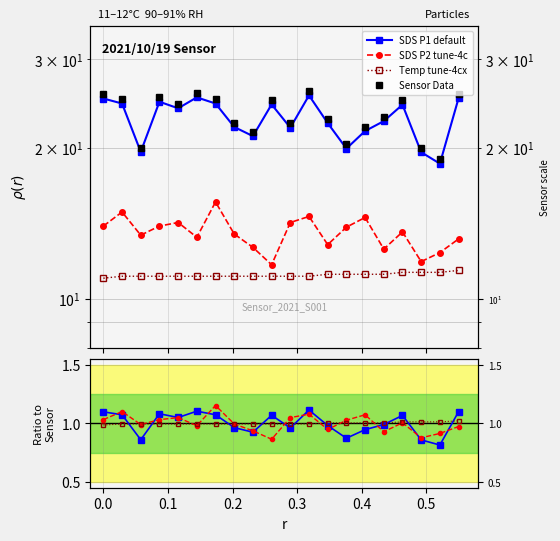

At how many categories does at least one series exceed 2?

20